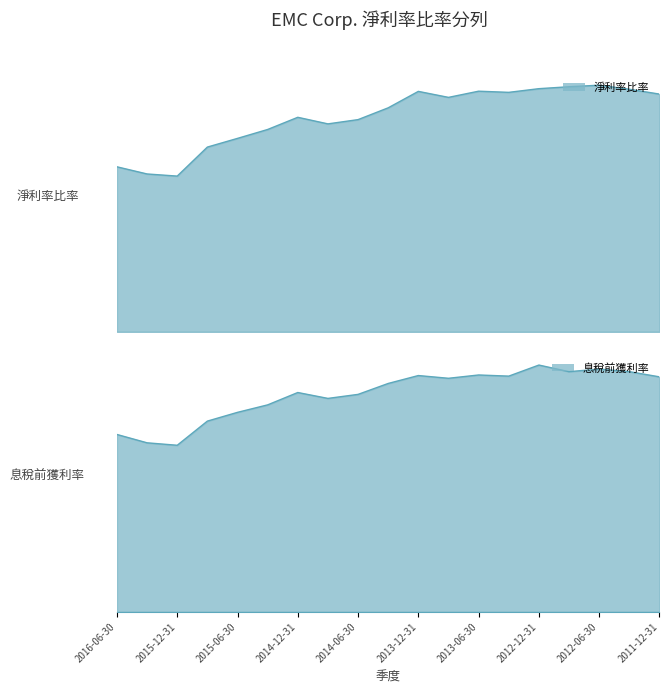

The 淨利率比率 series shows 0.1 at 2013-12-31. True or false?

True